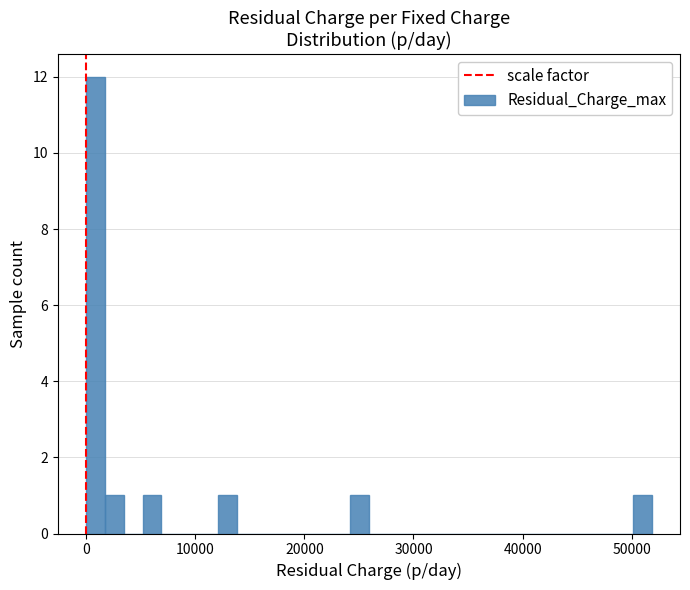

Around what value on the x-axis is the tallest bar? Give the approximate position of its centre, as read against the axis.

1000